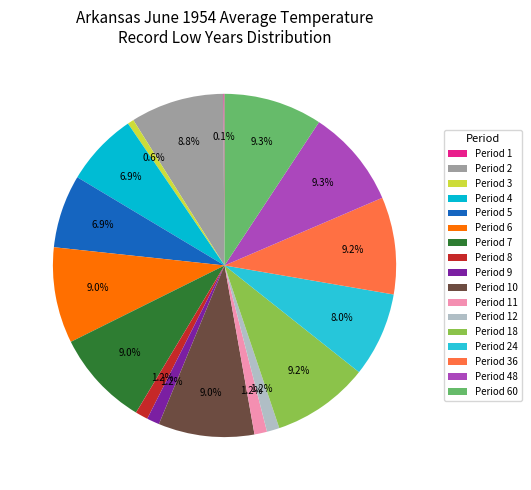

Is the sum of Period 12 and Period 8 greater than half?

No